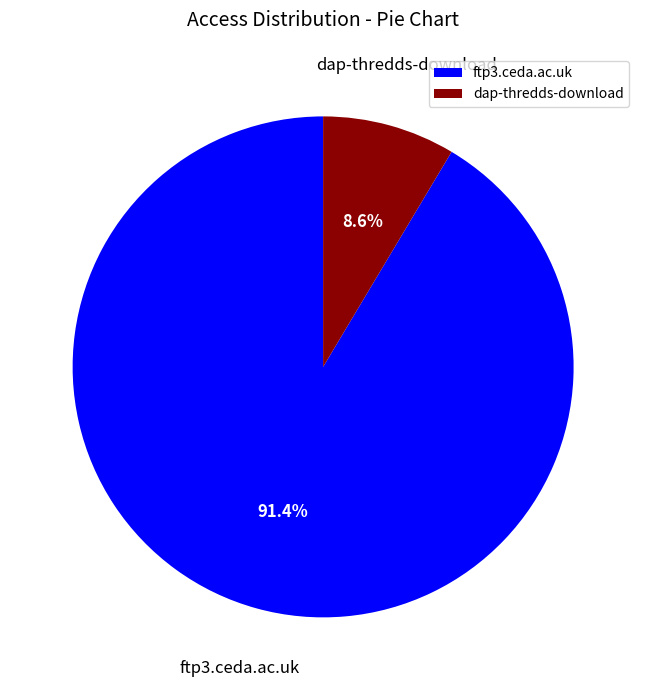

To the nearest percent, what is the combined percentage of ftp3.ceda.ac.uk and dap-thredds-download?

100%